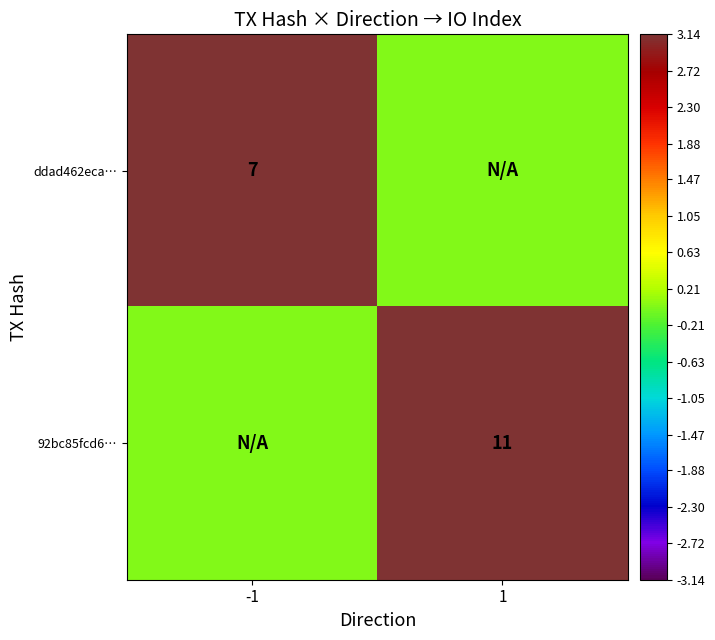

The value of ddad462eca… at -1 is 12. True or false?

False